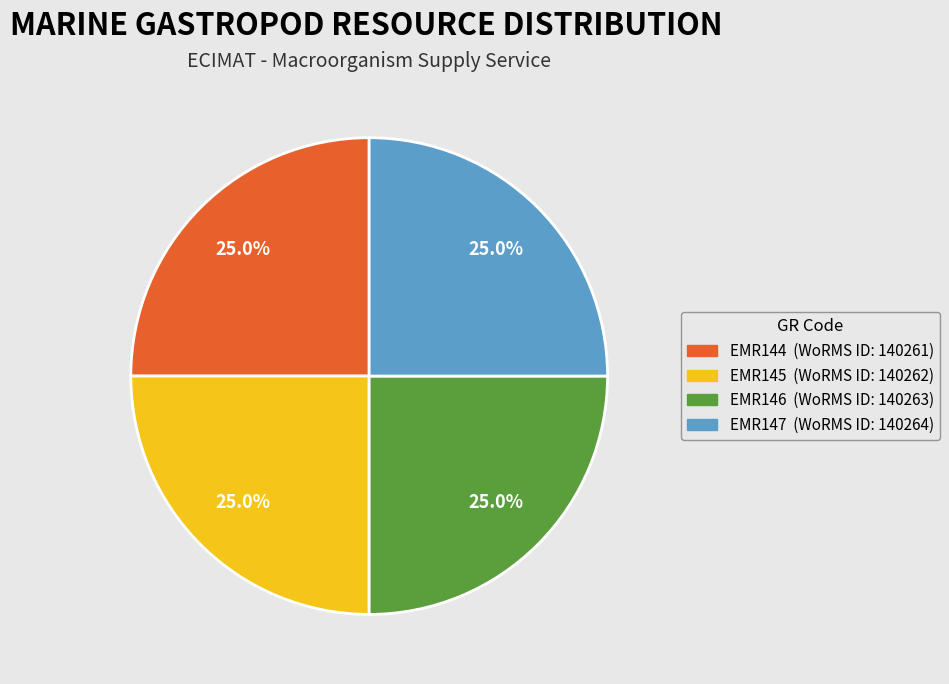

What is the total percentage of EMR145 and EMR147?

50.0%